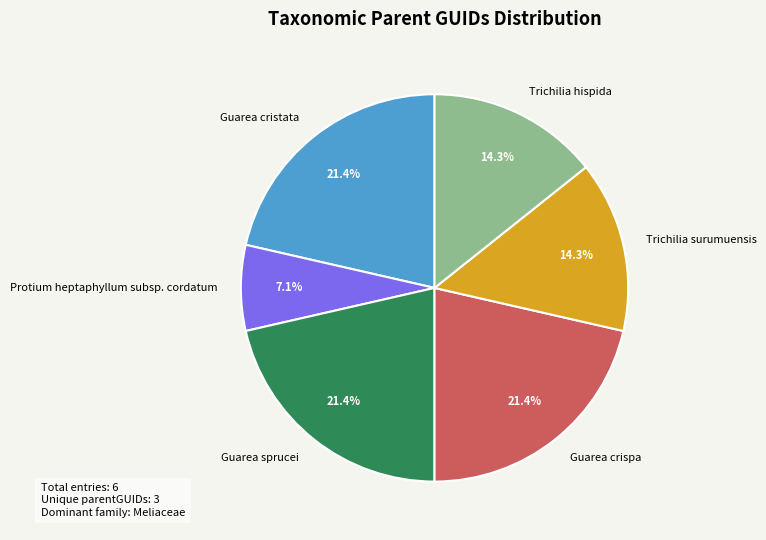

Which category has the smallest portion of the pie?

Protium heptaphyllum subsp. cordatum